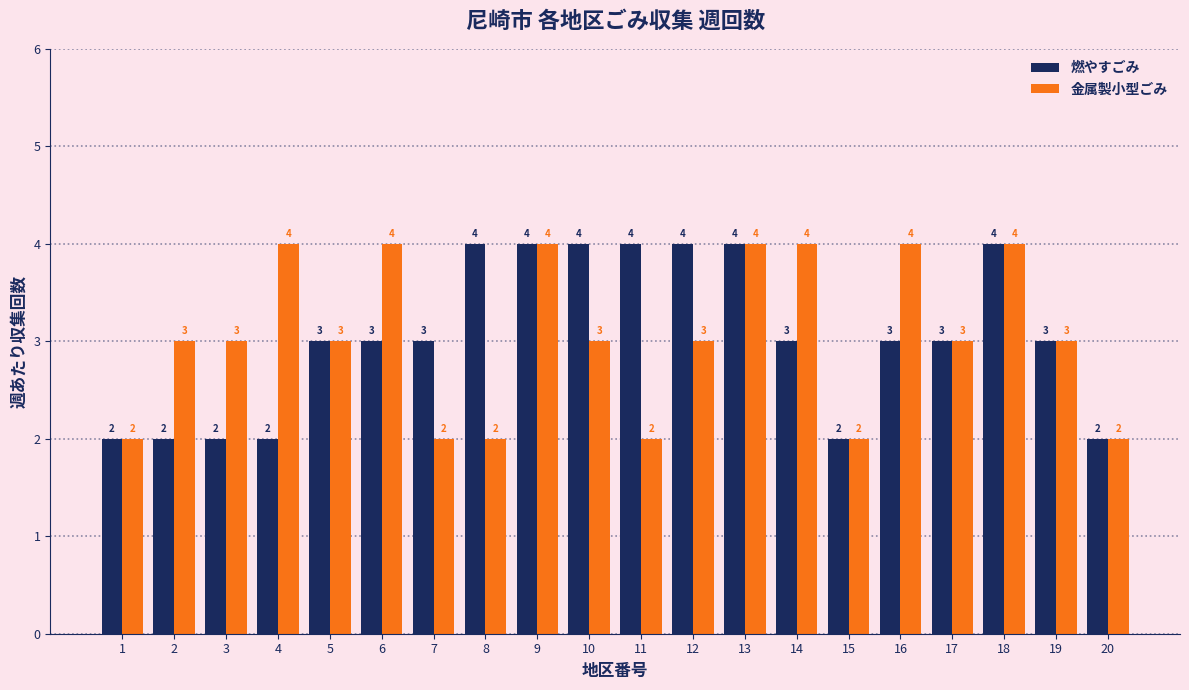

Is the value of 金属製小型ごみ at 16 greater than the value of 燃やすごみ at 1?

Yes